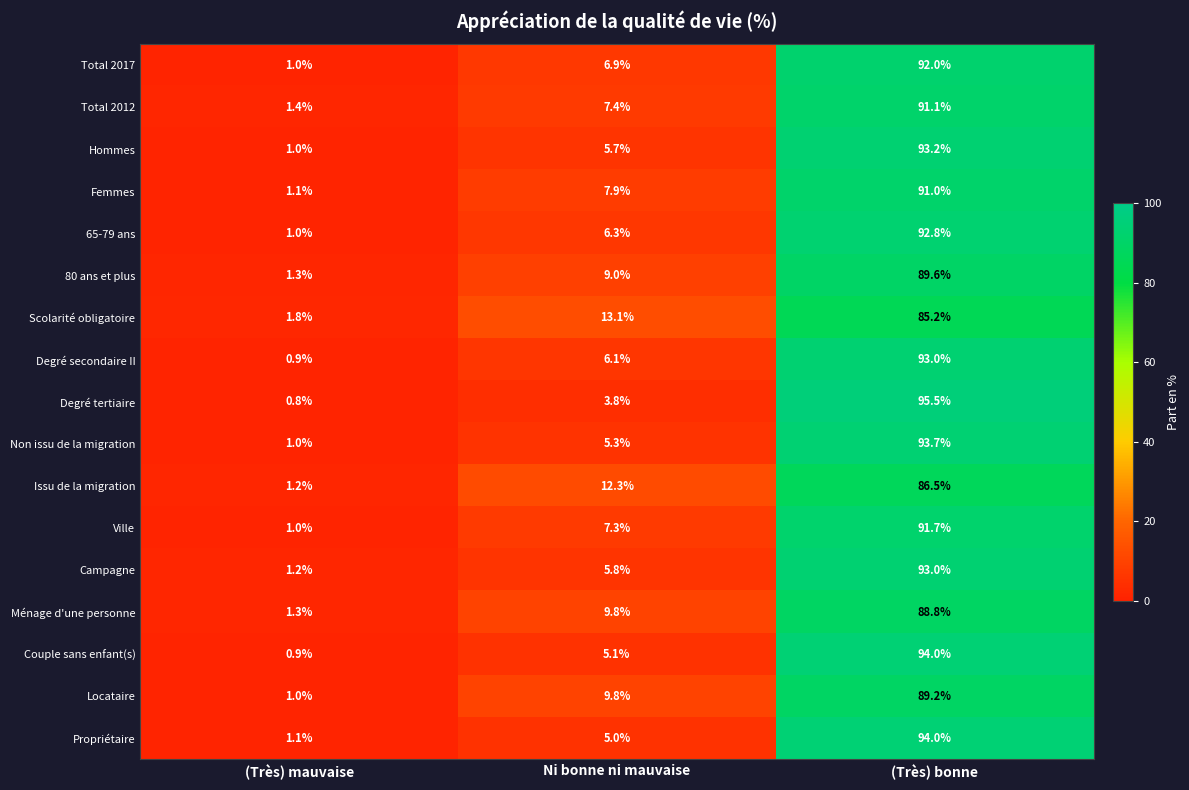

How many categories are shown in the chart?

3